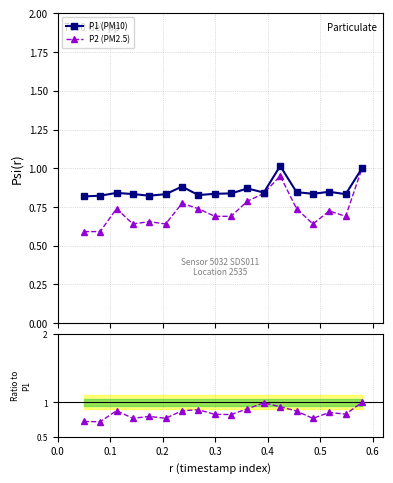

True or false: P1 (PM10) has more than 2 interior local peaks.

True